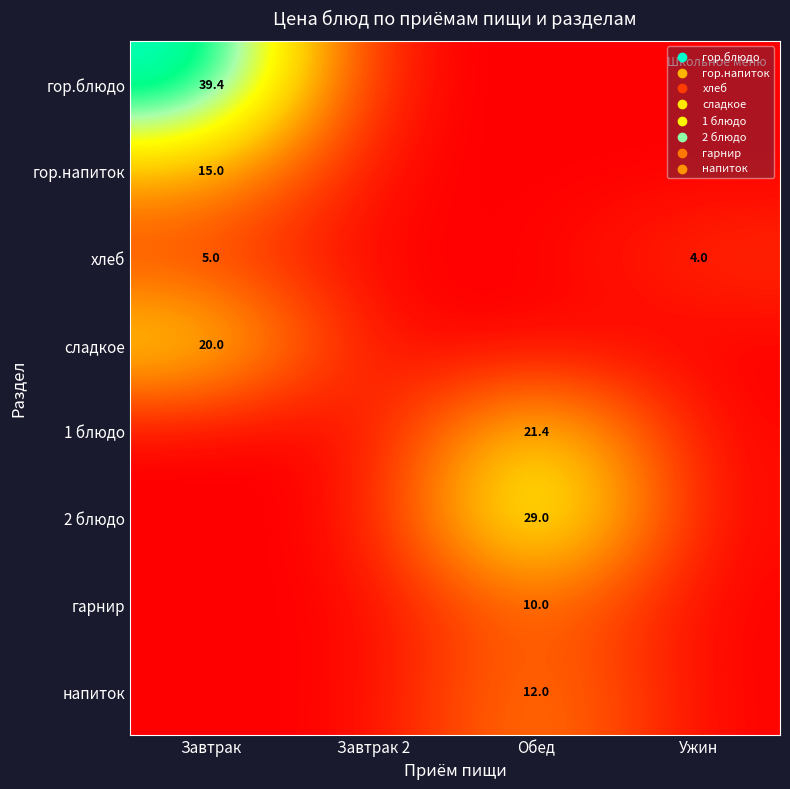

The гор.напиток series shows 6.7 at Завтрак. True or false?

False